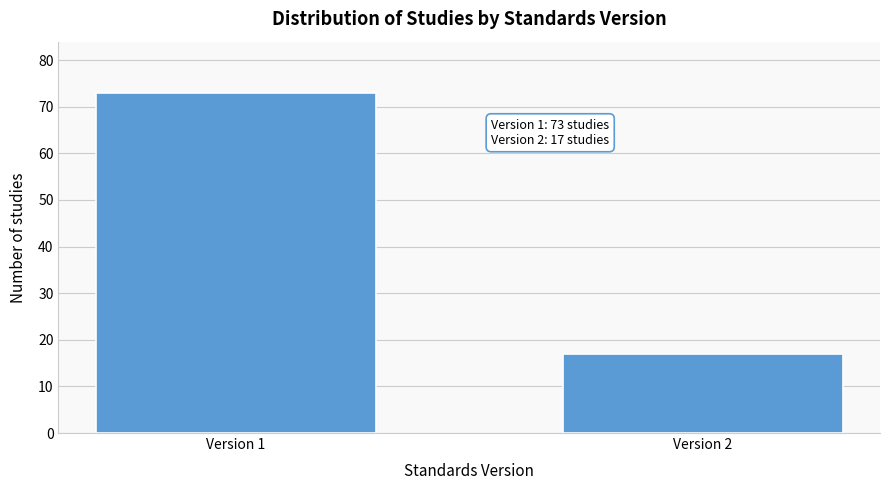

Reading left to right, what are all the values shown in this chart?

73	17